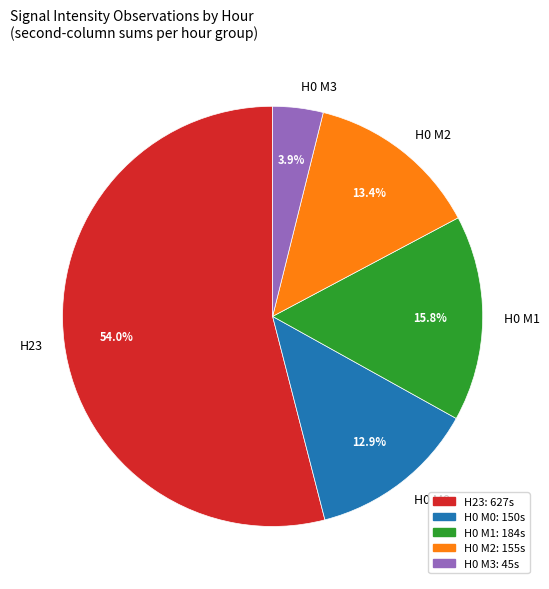

How many segments does this pie chart have?

5